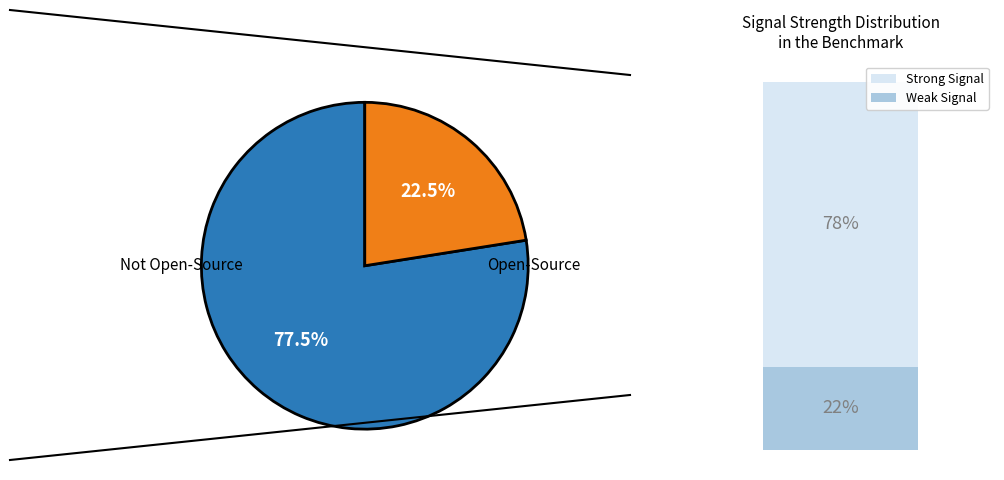

Is there a majority slice in this chart?

Yes